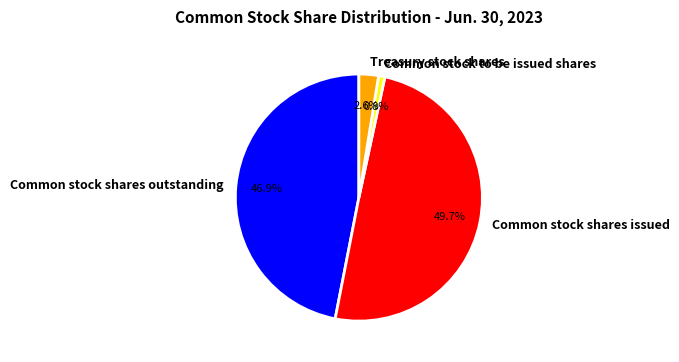

To the nearest percent, what percentage of the pie is Common stock shares outstanding?

47%